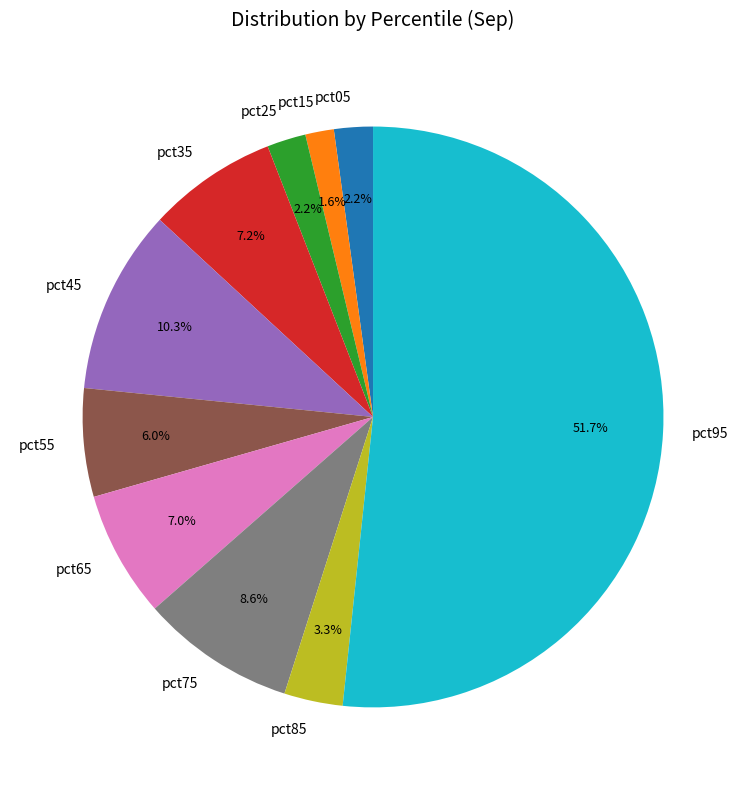

Which category has the biggest portion of the pie?

pct95